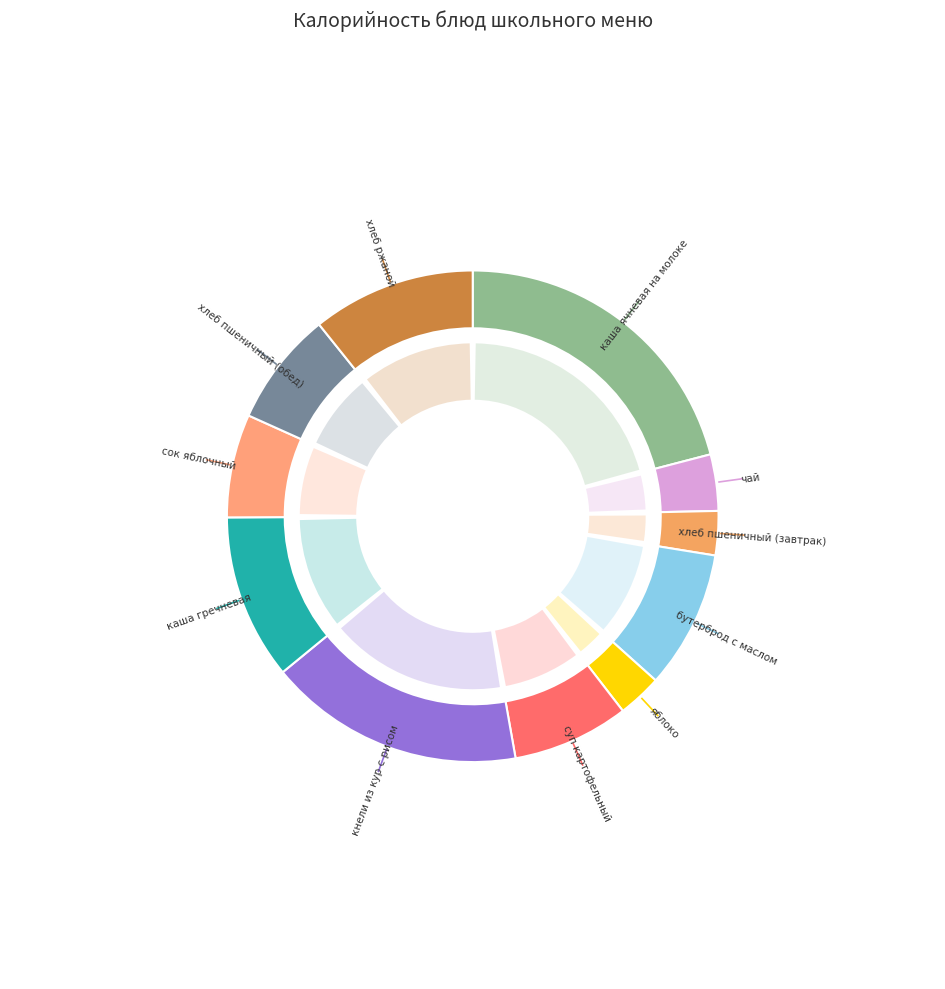

What is the change in value from чай to хлеб пшеничный (обед)?

+61.8